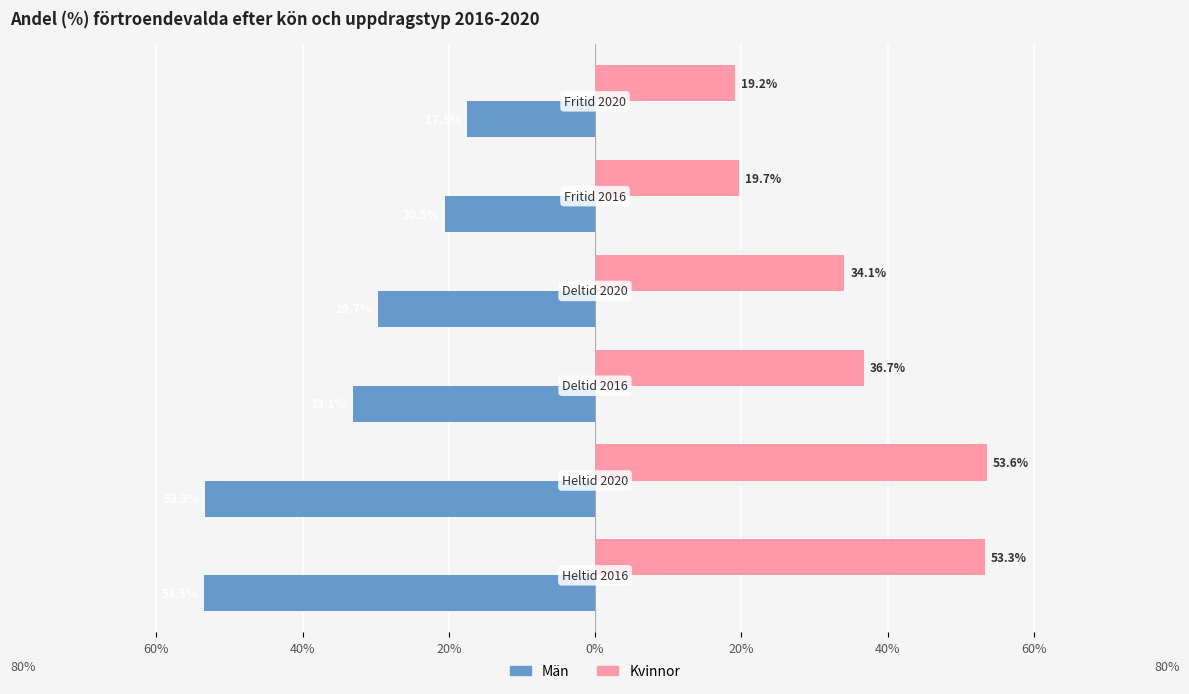

Reading left to right, list all the values displayed in this chart.

Män: 60%=-53.5	40%=-53.3	20%=-33.1	0%=-29.7	20%=-20.5	40%=-17.5
Kvinnor: 60%=53.3	40%=53.6	20%=36.7	0%=34.1	20%=19.7	40%=19.2